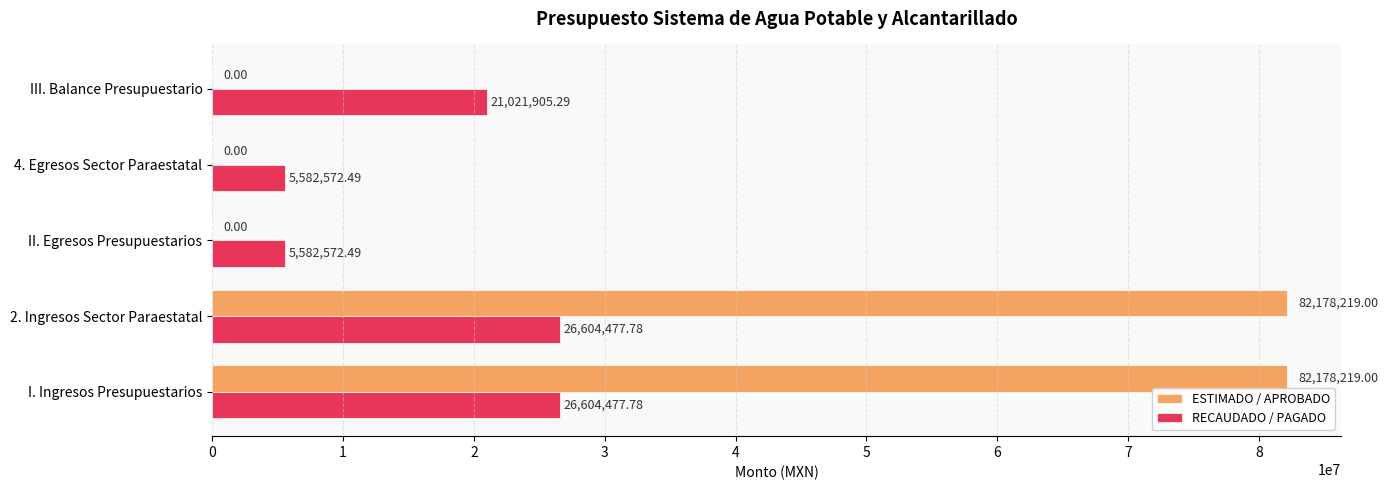

What is the sum of all RECAUDADO / PAGADO values?

85396005.8